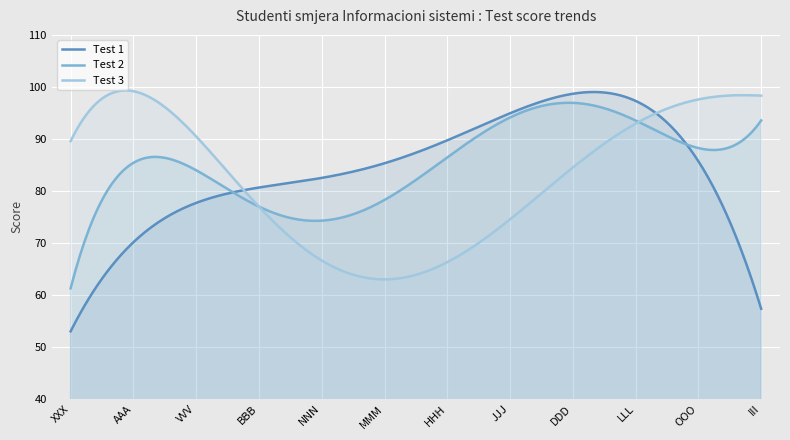

Which series has the widest spread of values?

Test 1